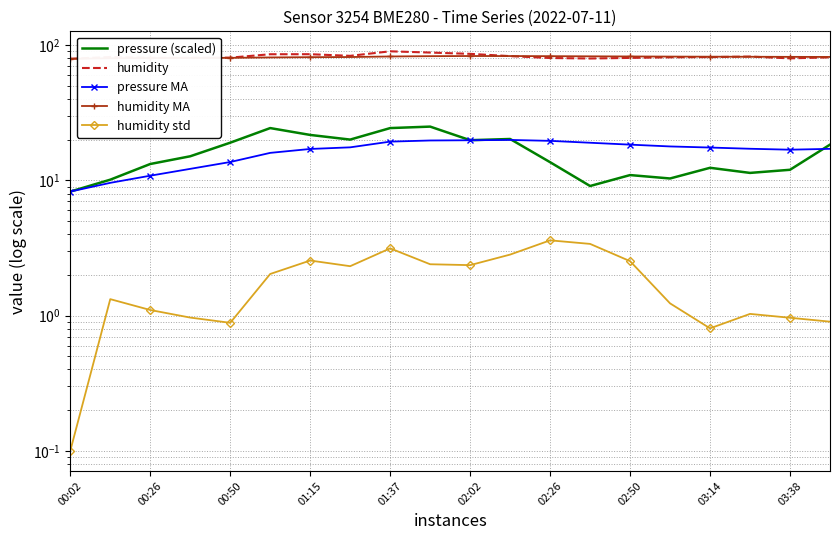

What are all the series names shown in the legend?

pressure (scaled), humidity, pressure MA, humidity MA, humidity std